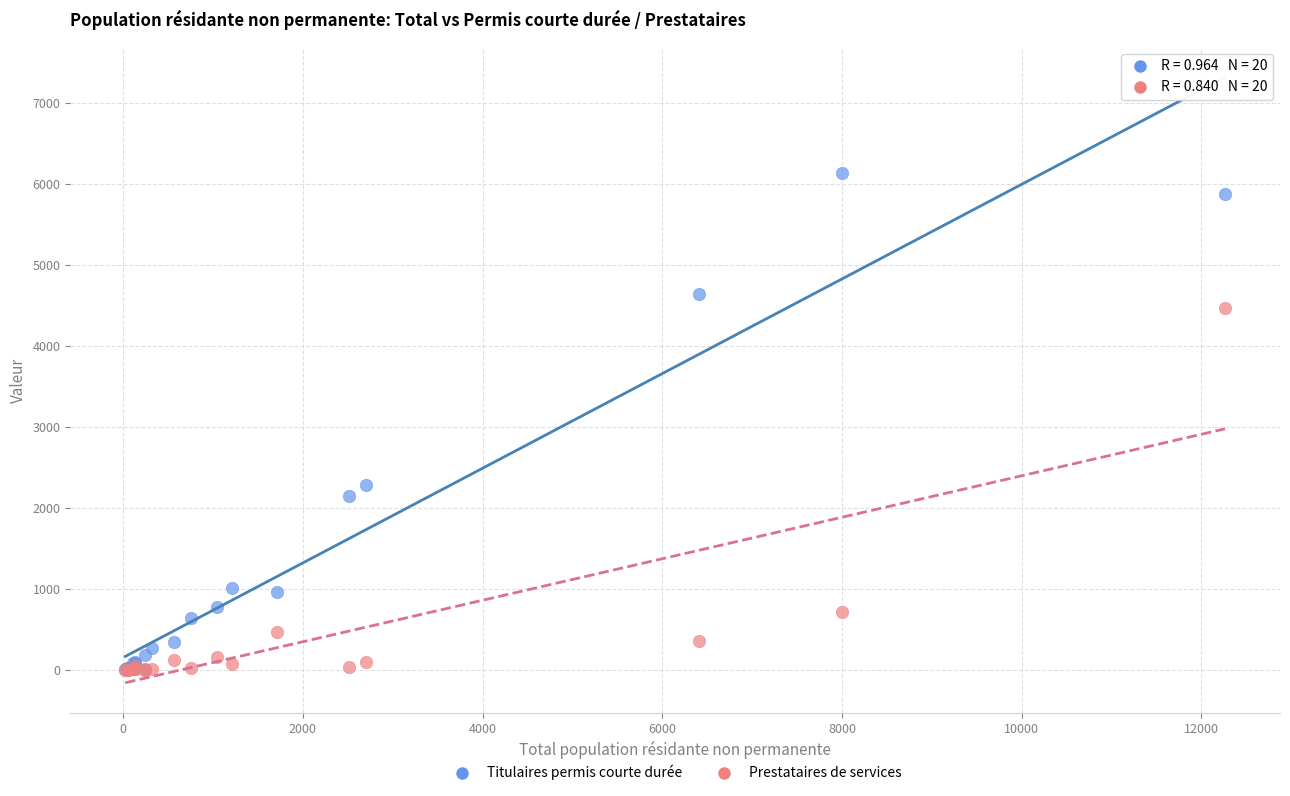

In the Titulaires permis courte durée series, what Y value is closest to 3071?

2282